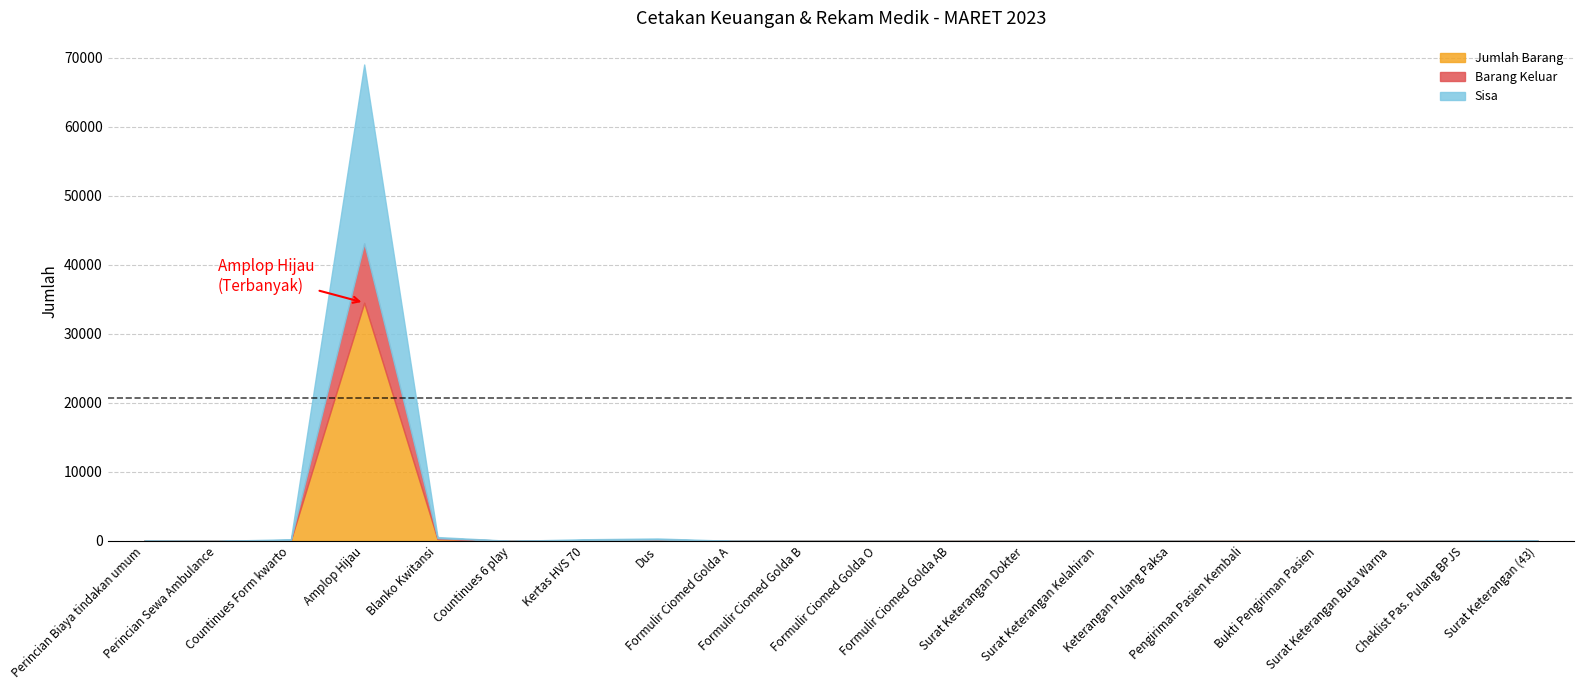

What is the lowest value of the Jumlah Barang series?

1